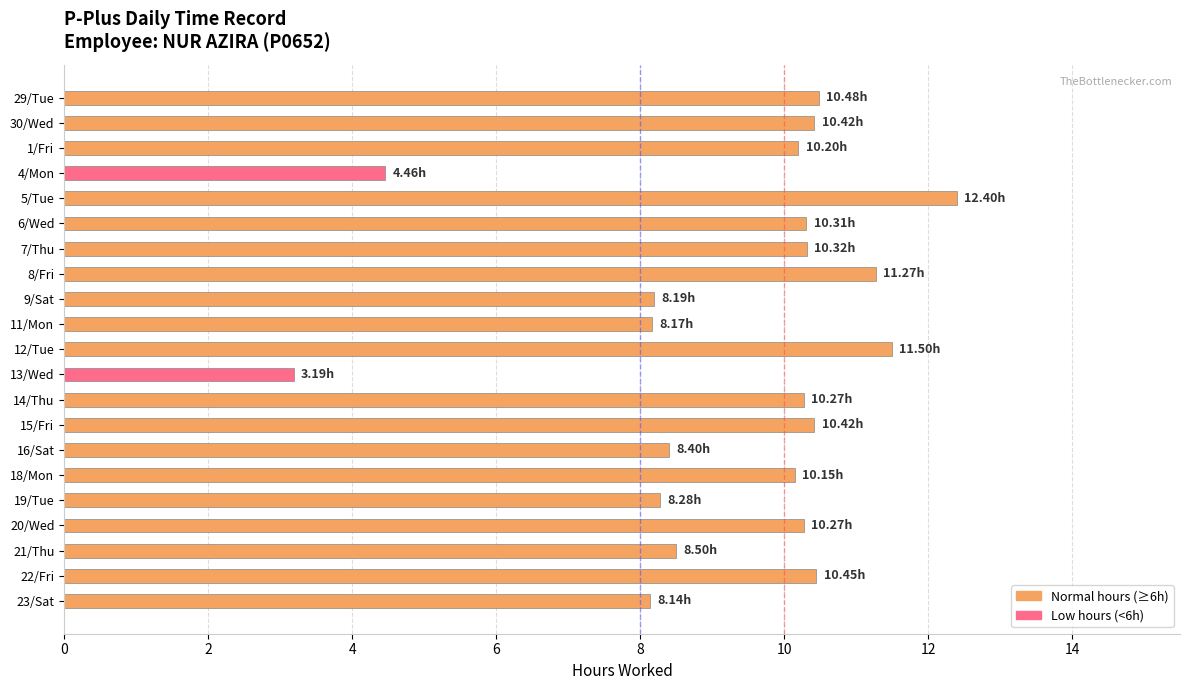

What is the difference between the maximum and second lowest values?

7.9